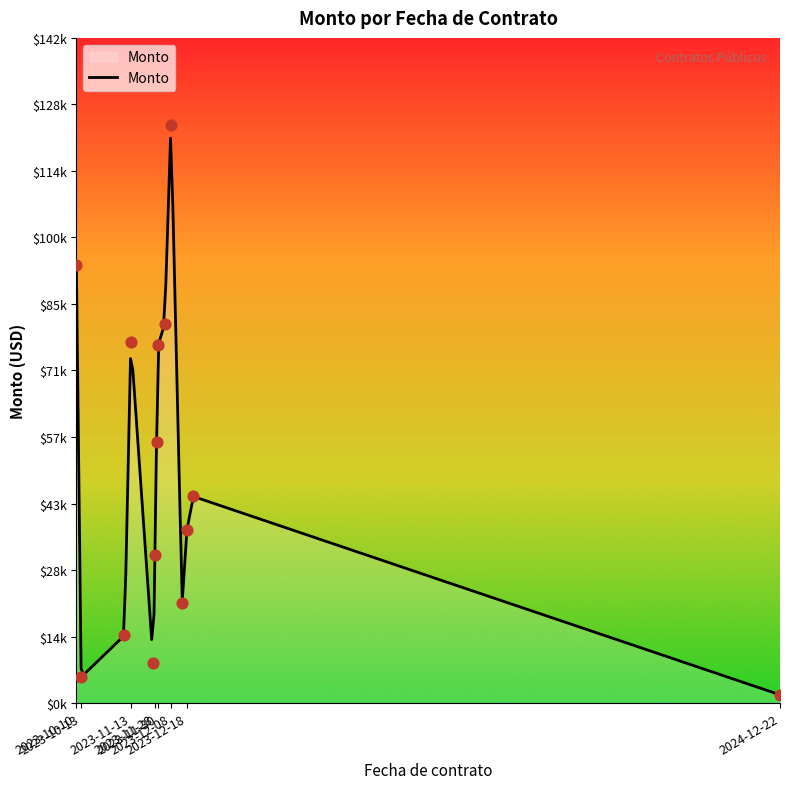

What is the change in value from 2023-12-18 to 2023-11-30?

-35608.8